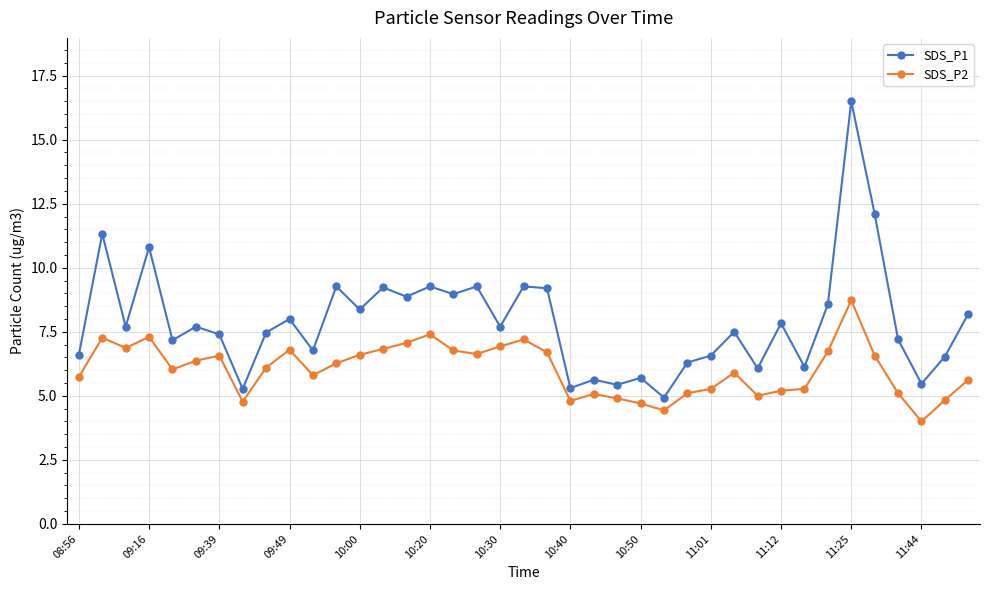

What is the sum of all SDS_P2 values?

235.2